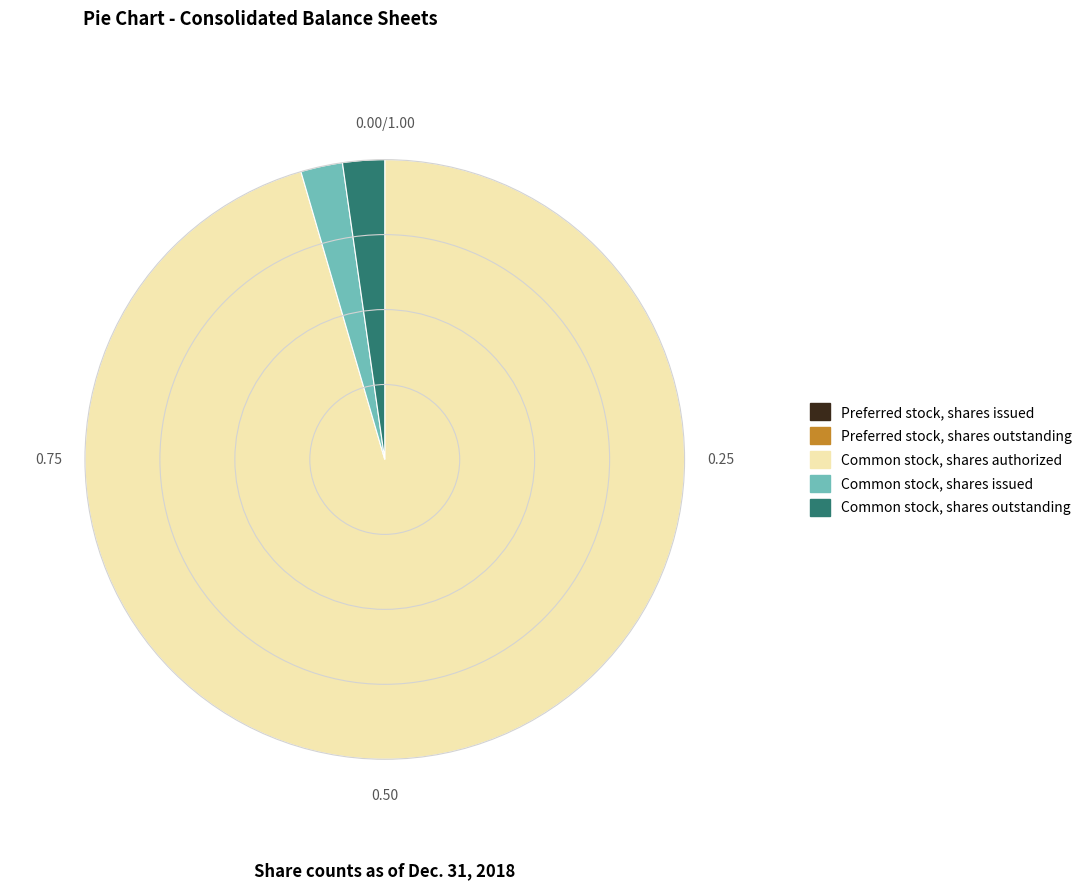

What is the majority slice?

Common stock, shares authorized